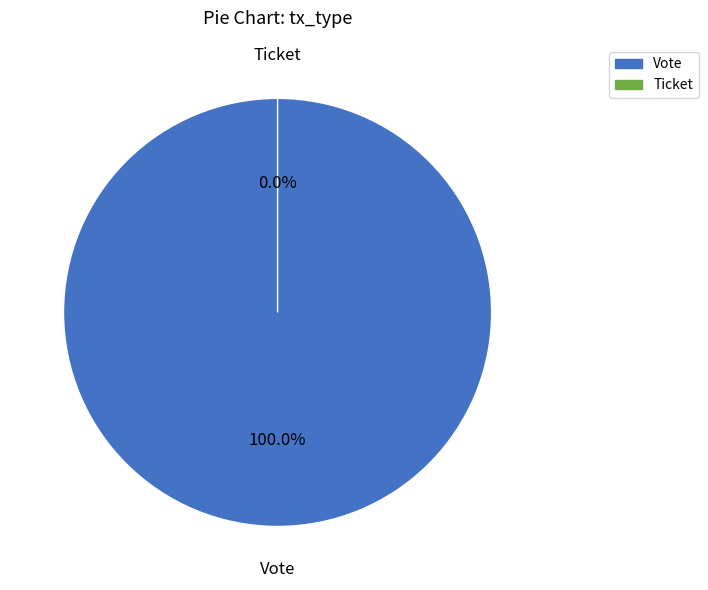

To the nearest percent, what is the difference between the largest and smallest slice percentages?

100%